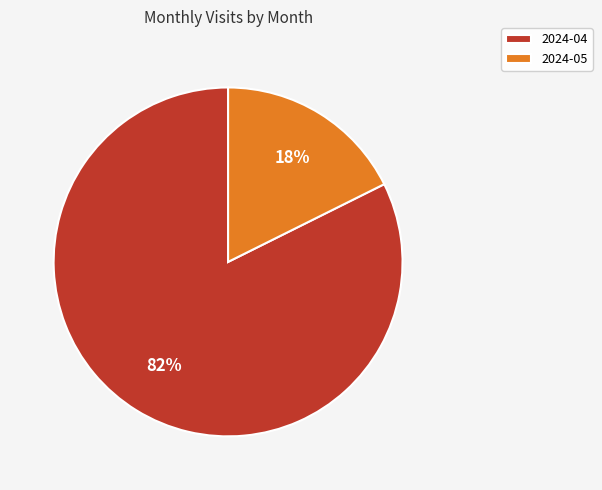

Between 2024-05 and 2024-04, which is larger?

2024-04